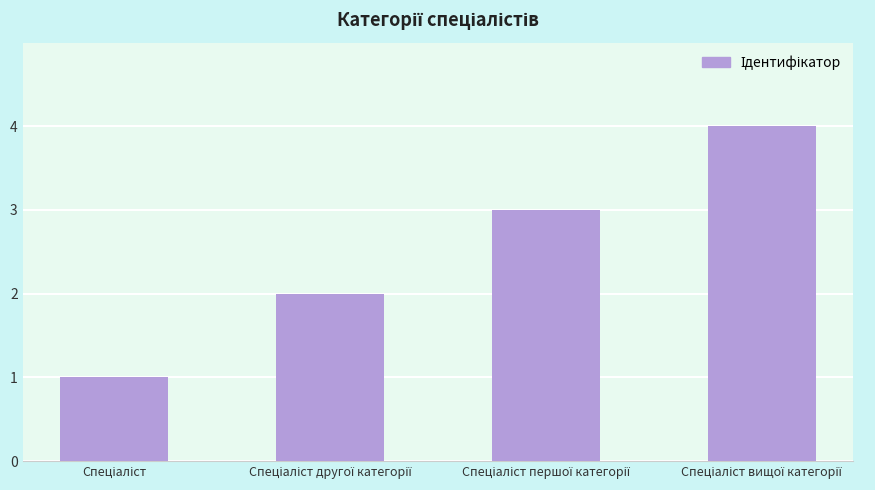

What is the difference between the maximum and minimum values?

3